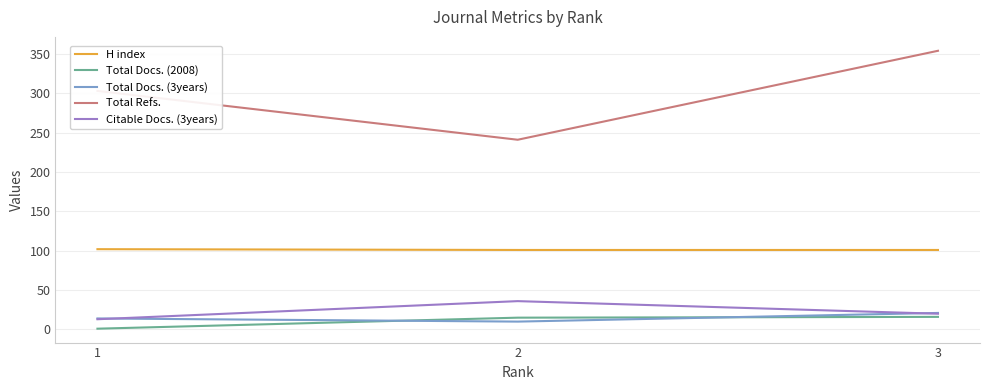

Which series has the largest total across all categories?

Total Refs.